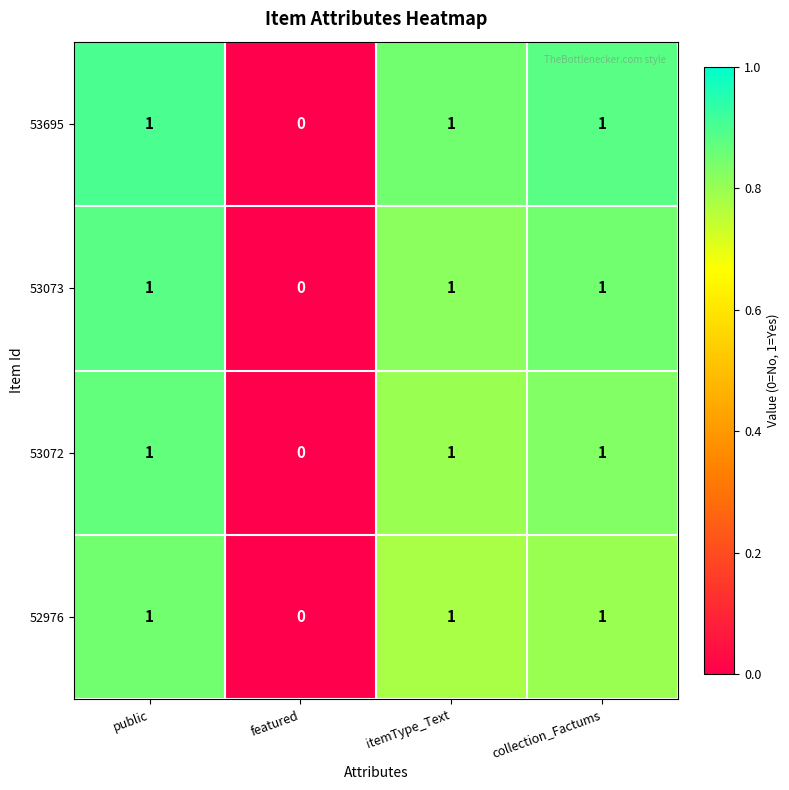

What is the difference between the highest and lowest values at public?

0